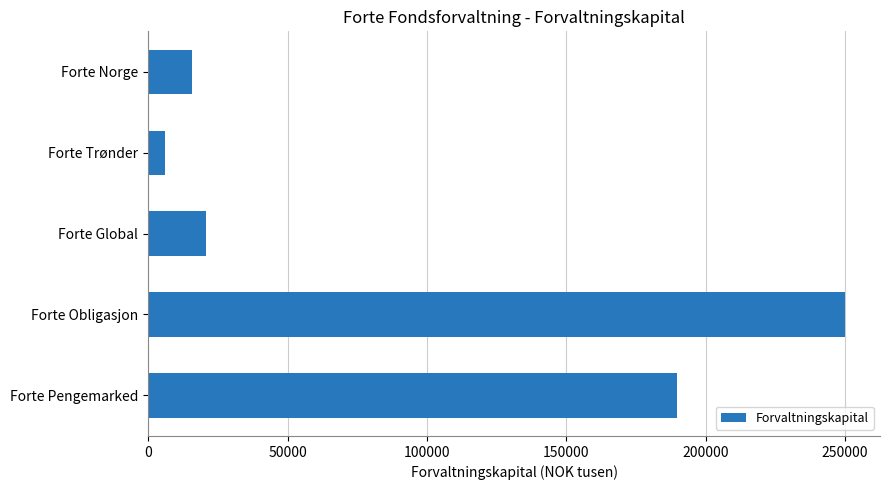

What is the value of the 2nd bar from the top?

6221